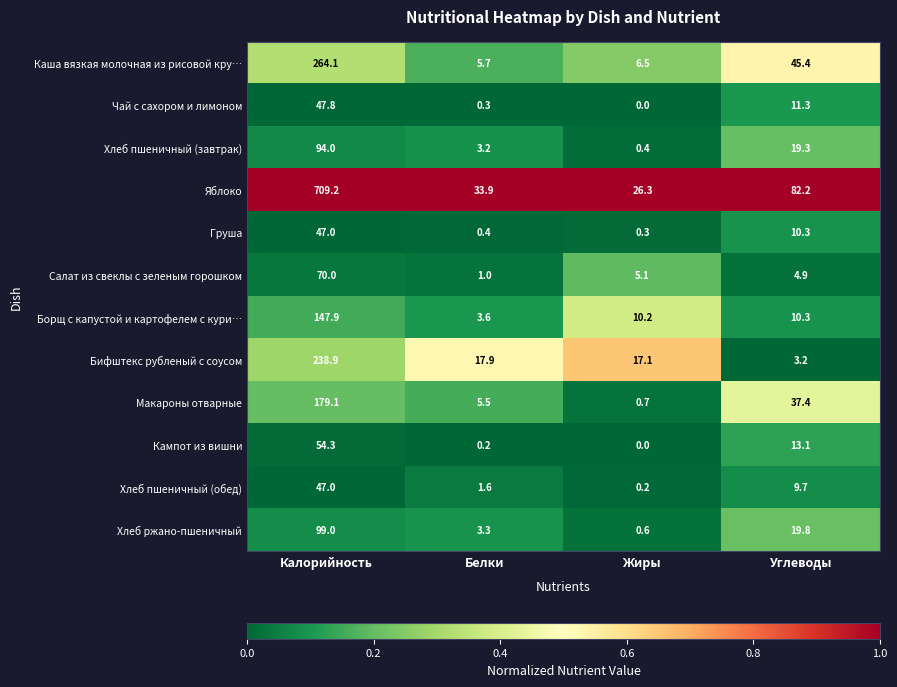

Is the value of Бифштекс рубленый с соусом at Жиры greater than the value of Яблоко at Жиры?

No